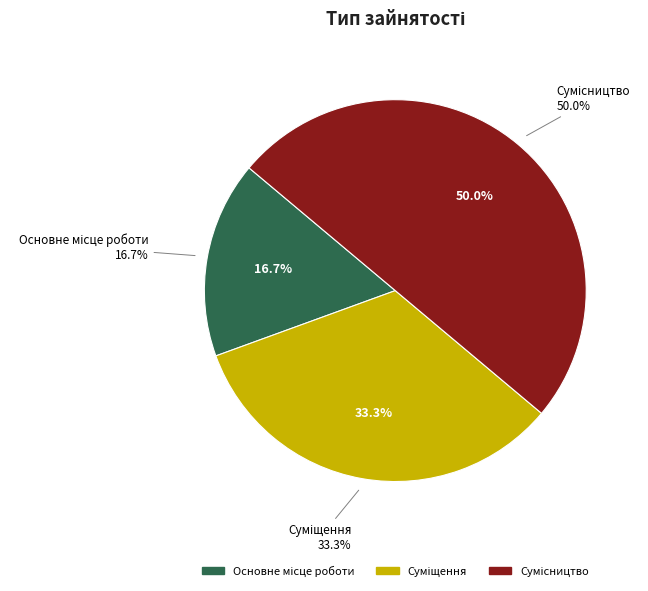

To the nearest percent, what percentage of the pie is Сумісництво?

50%